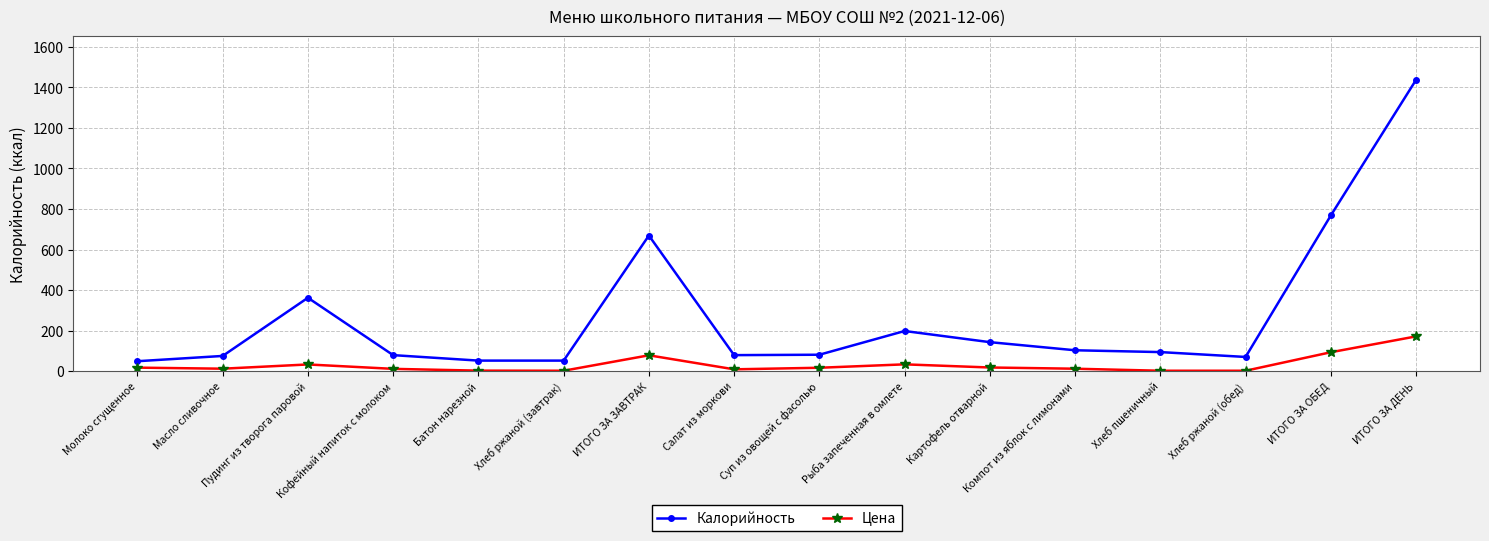

Which series has the largest total across all categories?

Калорийность